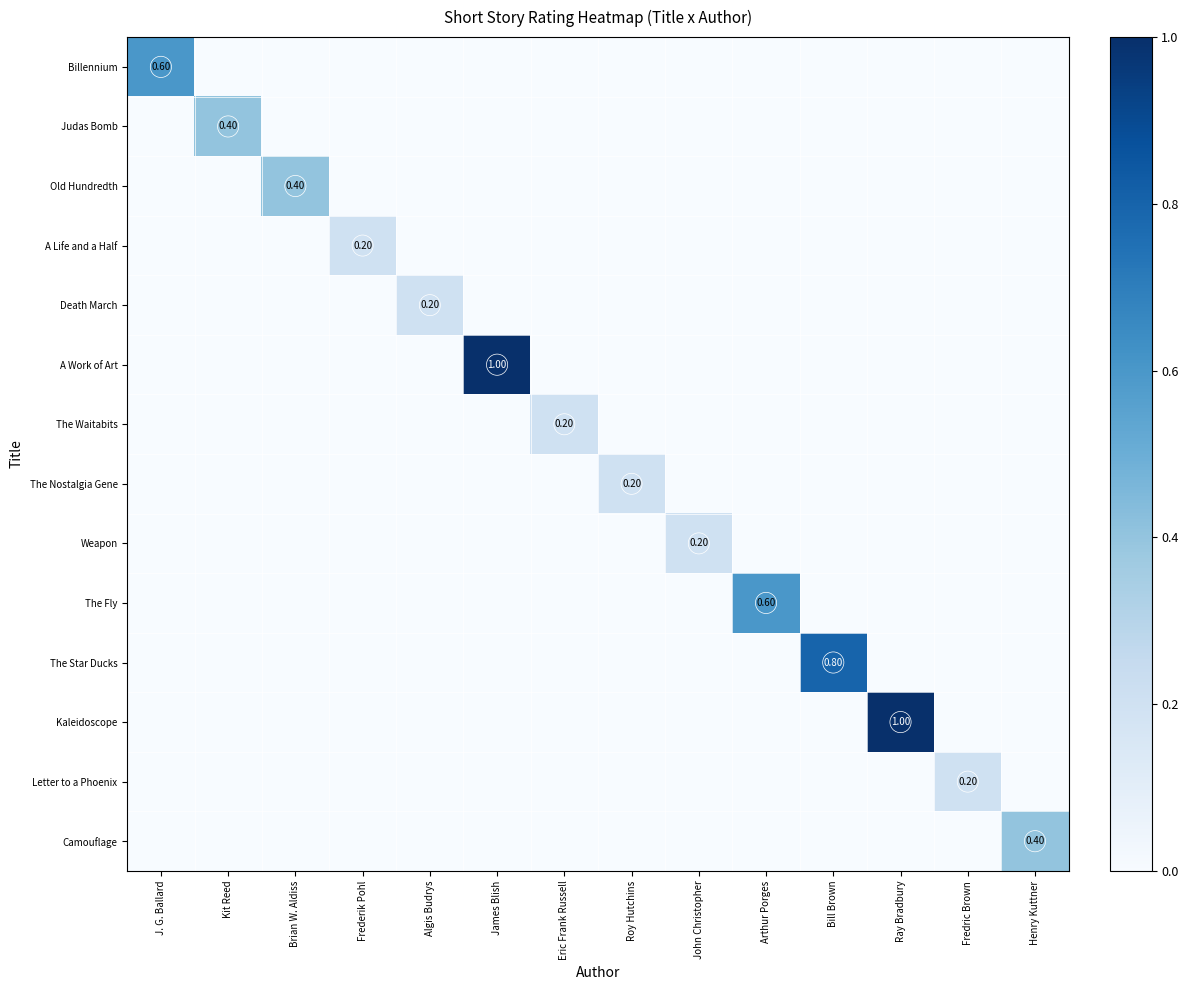

What is the difference between the maximum and minimum values in the Old Hundredth series?

0.4